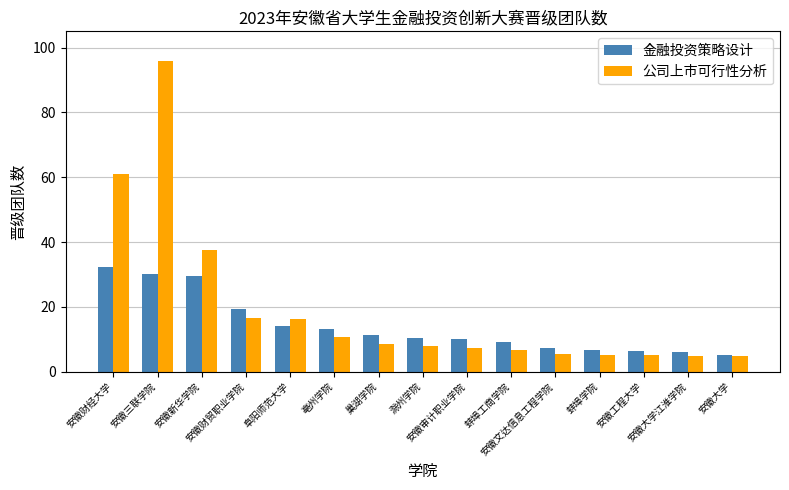

How many values in the 公司上市可行性分析 series are below 8?

7